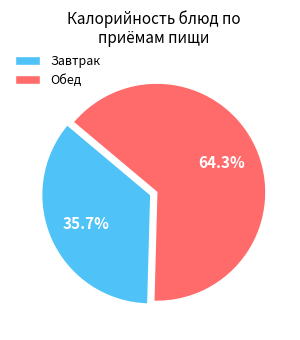

To the nearest percent, what is the average slice percentage?

50%